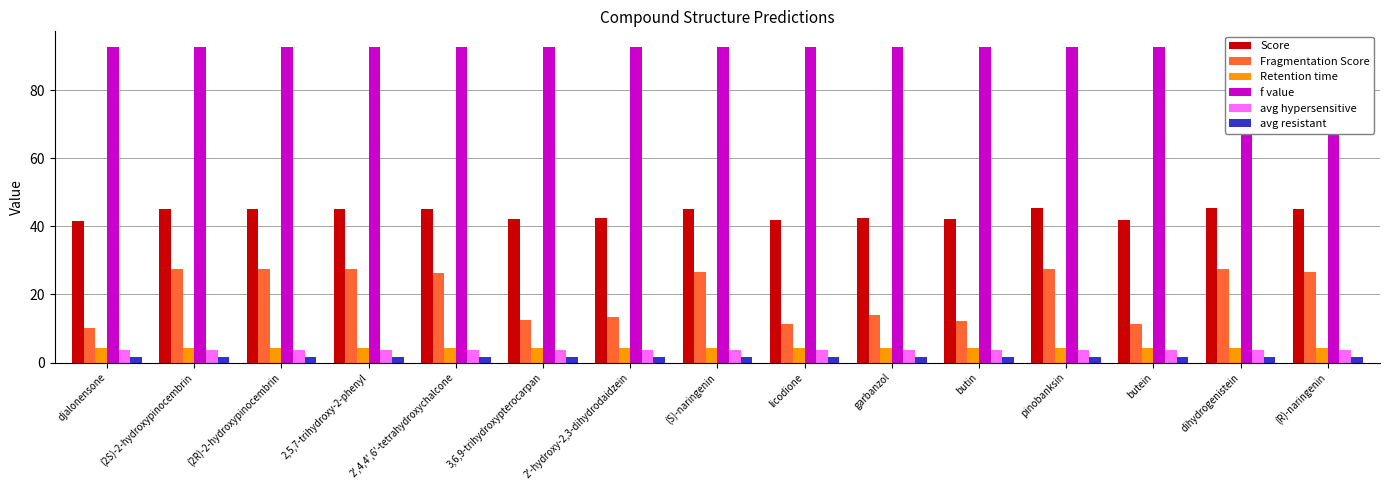

Reading left to right, extract all data points from this chart.

Score: djalonensone=41.7	(2S)-2-hydroxypinocembrin=45.2	(2R)-2-hydroxypinocembrin=45.2	2,5,7-trihydroxy-2-phenyl=45.2	2',4,4',6'-tetrahydroxychalcone=45.0	3,6,9-trihydroxypterocarpan=42.2	2'-hydroxy-2,3-dihydrodaidzein=42.4	(S)-naringenin=45.0	licodione=42.0	garbanzol=42.5	butin=42.2	pinobanksin=45.3	butein=42.0	dihydrogenistein=45.3	(R)-naringenin=45.0
Fragmentation Score: djalonensone=10.0	(2S)-2-hydroxypinocembrin=27.6	(2R)-2-hydroxypinocembrin=27.6	2,5,7-trihydroxy-2-phenyl=27.6	2',4,4',6'-tetrahydroxychalcone=26.2	3,6,9-trihydroxypterocarpan=12.5	2'-hydroxy-2,3-dihydrodaidzein=13.5	(S)-naringenin=26.5	licodione=11.3	garbanzol=13.9	butin=12.3	pinobanksin=27.6	butein=11.3	dihydrogenistein=27.6	(R)-naringenin=26.5
Retention time: djalonensone=4.1	(2S)-2-hydroxypinocembrin=4.1	(2R)-2-hydroxypinocembrin=4.1	2,5,7-trihydroxy-2-phenyl=4.1	2',4,4',6'-tetrahydroxychalcone=4.1	3,6,9-trihydroxypterocarpan=4.1	2'-hydroxy-2,3-dihydrodaidzein=4.1	(S)-naringenin=4.1	licodione=4.1	garbanzol=4.1	butin=4.1	pinobanksin=4.1	butein=4.1	dihydrogenistein=4.1	(R)-naringenin=4.1
f value: djalonensone=92.7	(2S)-2-hydroxypinocembrin=92.7	(2R)-2-hydroxypinocembrin=92.7	2,5,7-trihydroxy-2-phenyl=92.7	2',4,4',6'-tetrahydroxychalcone=92.7	3,6,9-trihydroxypterocarpan=92.7	2'-hydroxy-2,3-dihydrodaidzein=92.7	(S)-naringenin=92.7	licodione=92.7	garbanzol=92.7	butin=92.7	pinobanksin=92.7	butein=92.7	dihydrogenistein=92.7	(R)-naringenin=92.7
avg hypersensitive: djalonensone=3.7	(2S)-2-hydroxypinocembrin=3.7	(2R)-2-hydroxypinocembrin=3.7	2,5,7-trihydroxy-2-phenyl=3.7	2',4,4',6'-tetrahydroxychalcone=3.7	3,6,9-trihydroxypterocarpan=3.7	2'-hydroxy-2,3-dihydrodaidzein=3.7	(S)-naringenin=3.7	licodione=3.7	garbanzol=3.7	butin=3.7	pinobanksin=3.7	butein=3.7	dihydrogenistein=3.7	(R)-naringenin=3.7
avg resistant: djalonensone=1.8	(2S)-2-hydroxypinocembrin=1.8	(2R)-2-hydroxypinocembrin=1.8	2,5,7-trihydroxy-2-phenyl=1.8	2',4,4',6'-tetrahydroxychalcone=1.8	3,6,9-trihydroxypterocarpan=1.8	2'-hydroxy-2,3-dihydrodaidzein=1.8	(S)-naringenin=1.8	licodione=1.8	garbanzol=1.8	butin=1.8	pinobanksin=1.8	butein=1.8	dihydrogenistein=1.8	(R)-naringenin=1.8